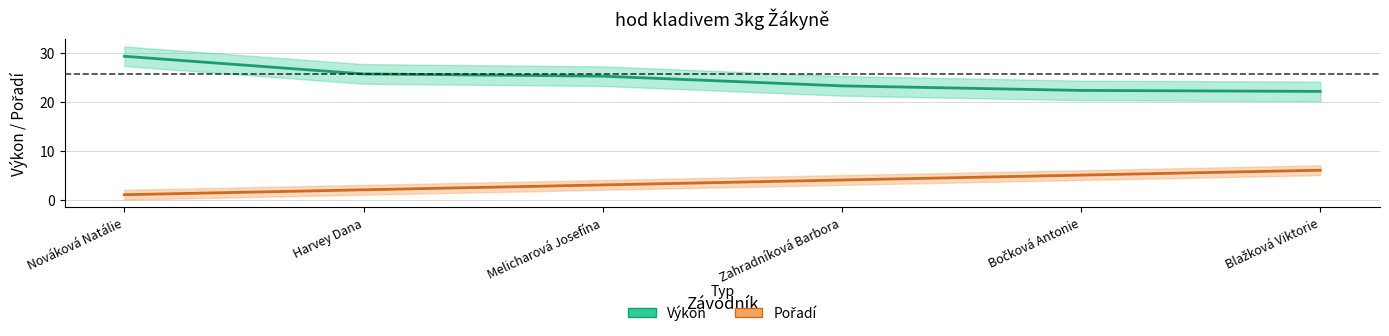

List the series in order of their peak value, highest first.

Výkon, Pořadí